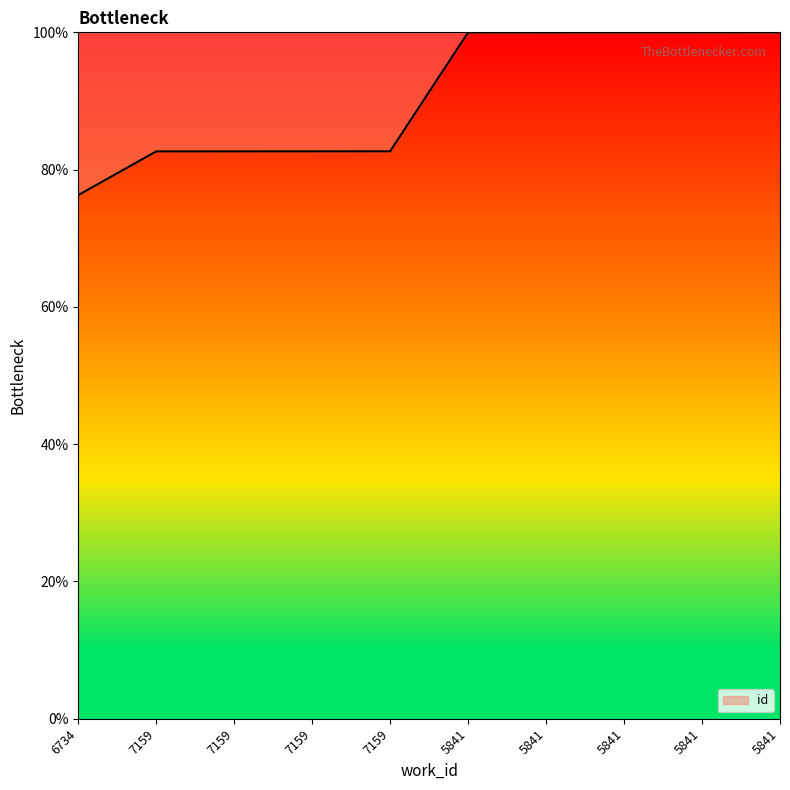

How many lines are shown in the chart?

1